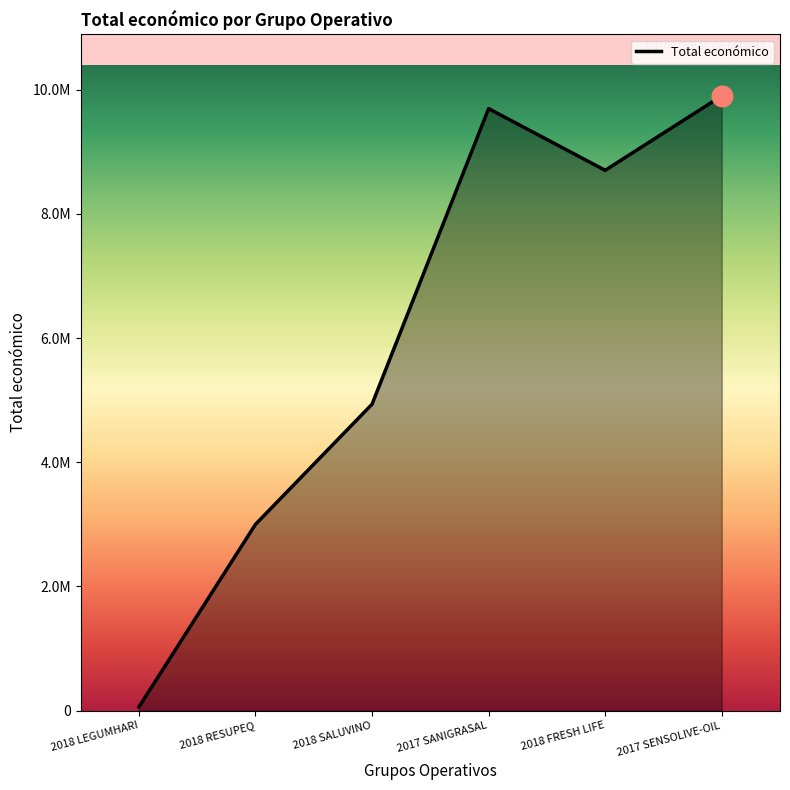

What is the change in value from 2017 SANIGRASAL to 2017 SENSOLIVE-OIL?

+204908